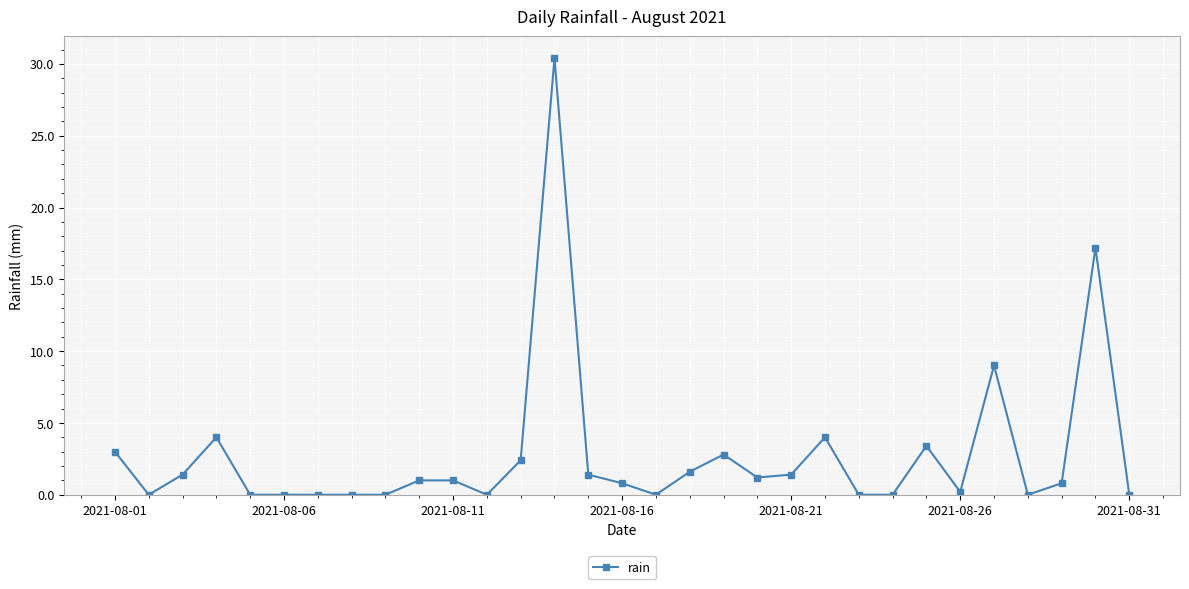

True or false: the data has more than 2 interior local peaks.

True